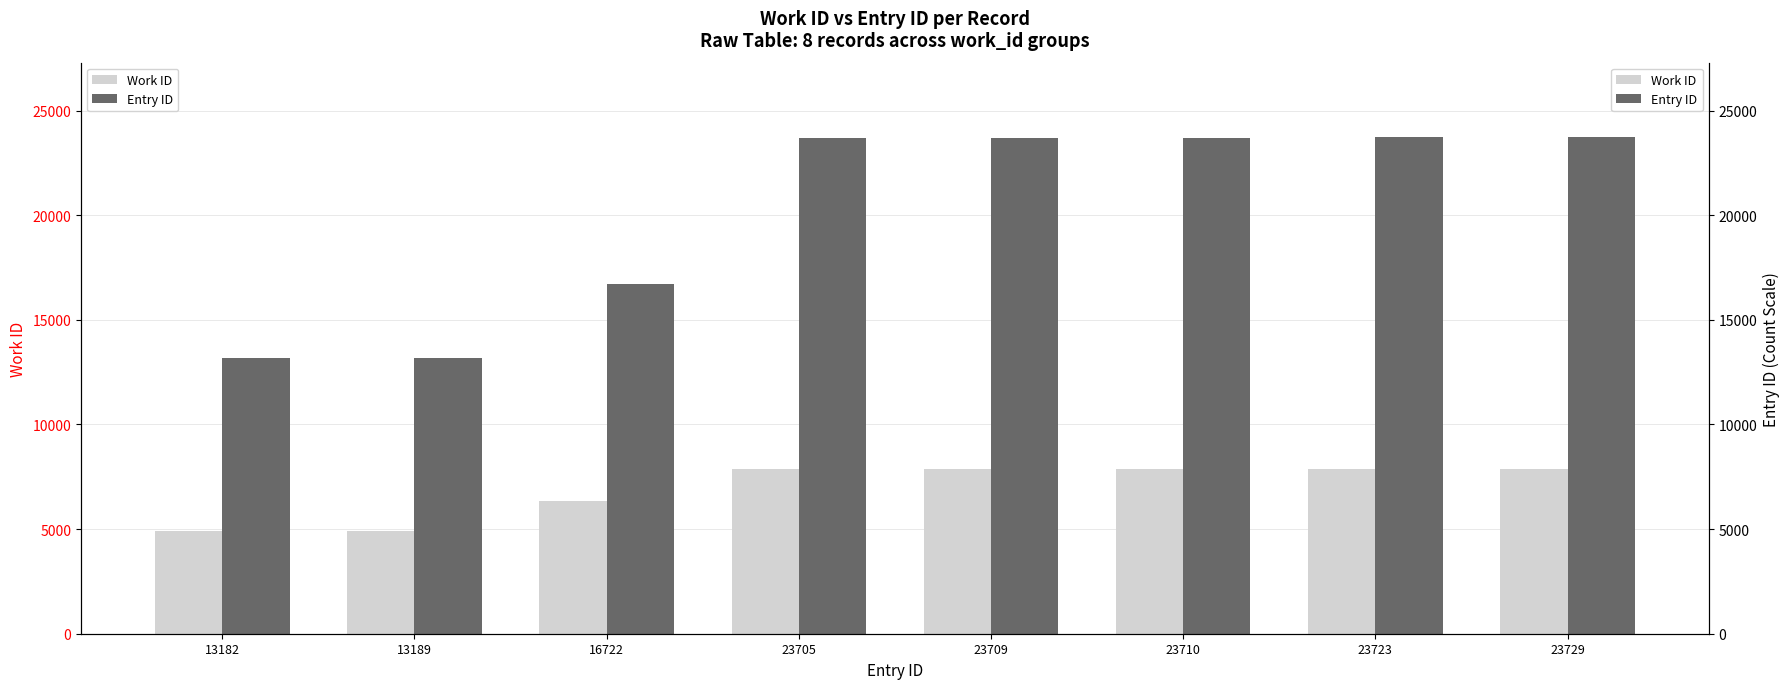

Reading left to right, transcribe all the data shown in this chart.

Work ID: 4892	4892	6323	7856	7856	7856	7856	7856
Entry ID: 13182	13189	16722	23705	23709	23710	23723	23729